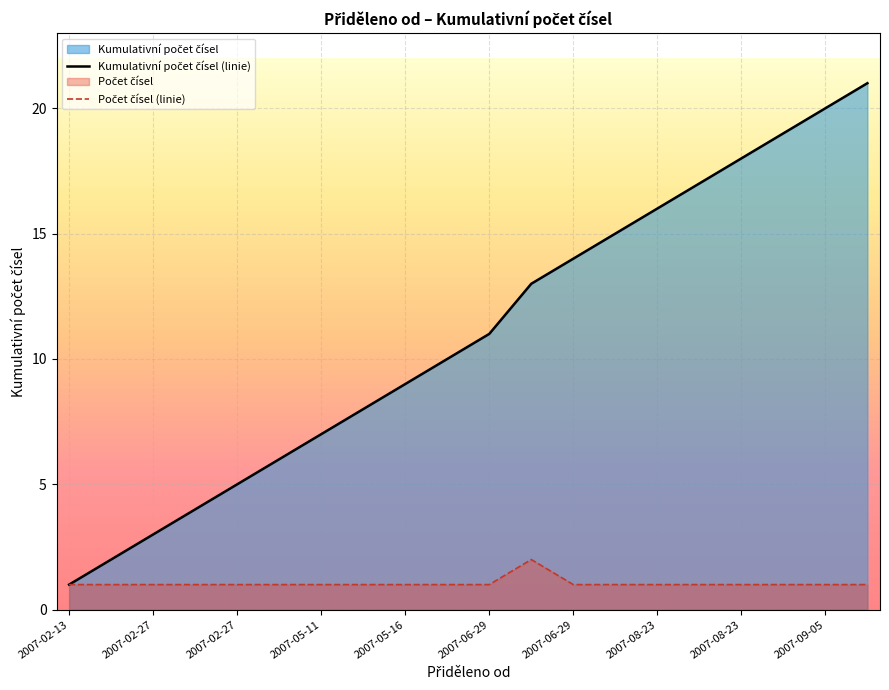

What is the average value of the Kumulativní počet čísel (linie) series?

11